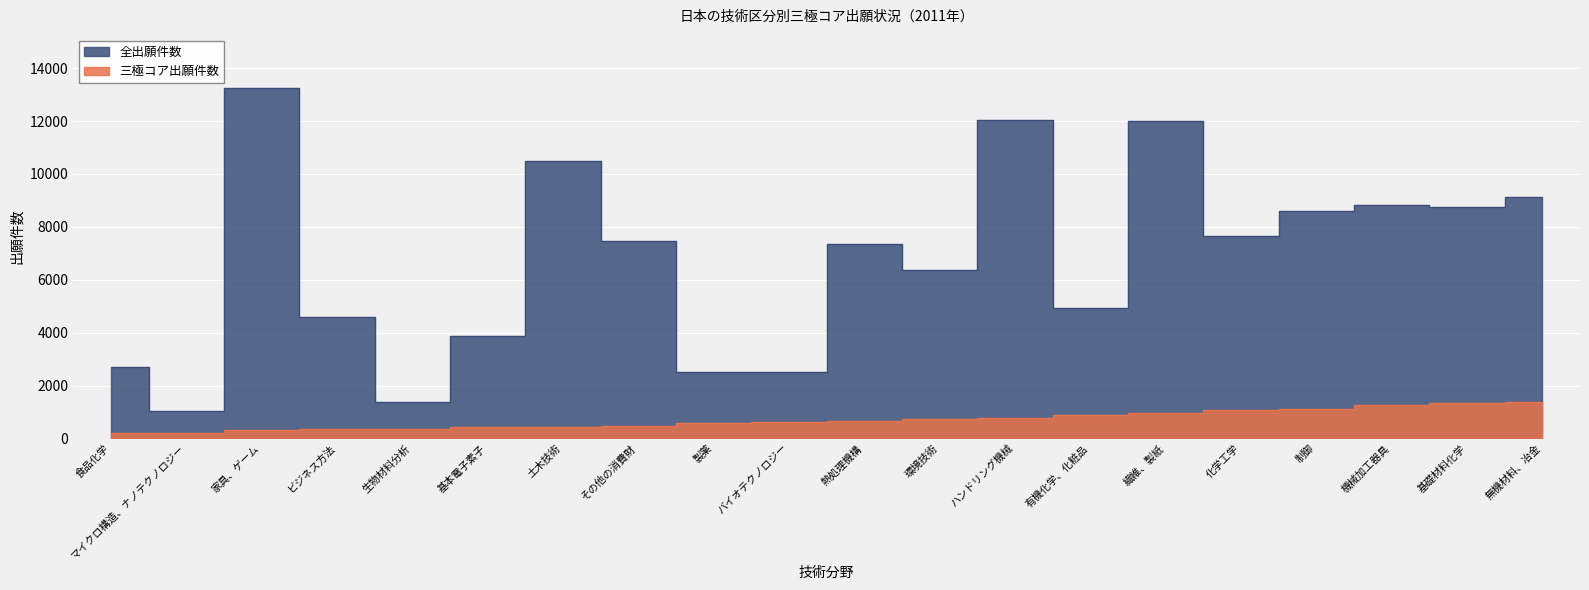

What is the difference between the 三極コア出願件数 values at ハンドリング機械 and 熱処理機構?

112